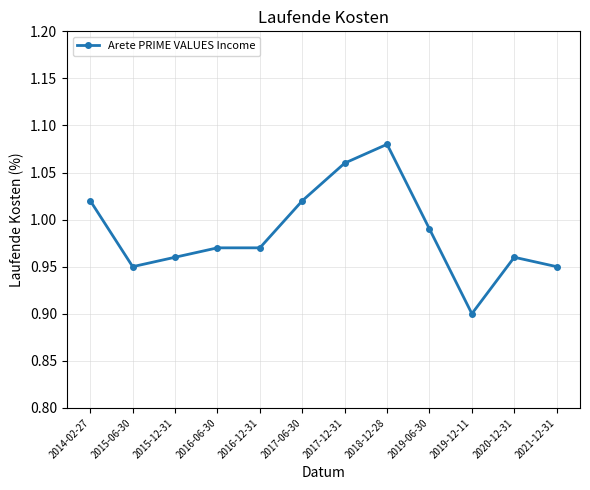

Where is the data nearest to the value 0?

2019-12-11